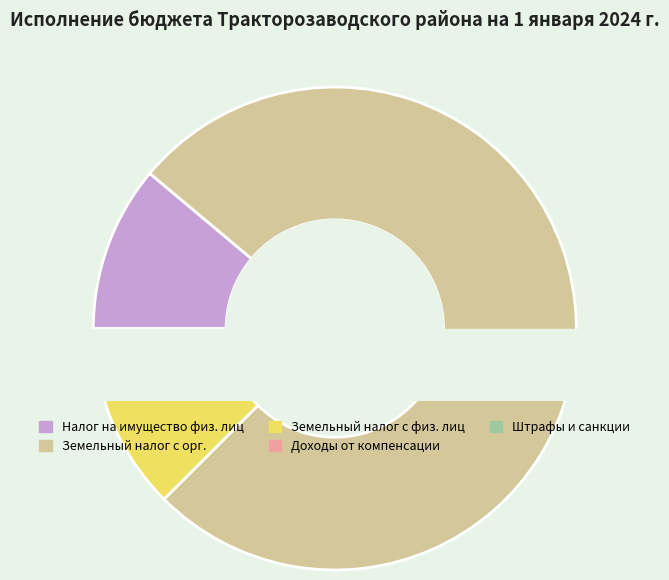

Rank the categories by value from lowest to highest.

Доходы от компенсации затрат, Штрафы, санкции, возмещение ущерба, Земельный налог с физических лиц, Налог на имущество физических лиц, Земельный налог с организаций